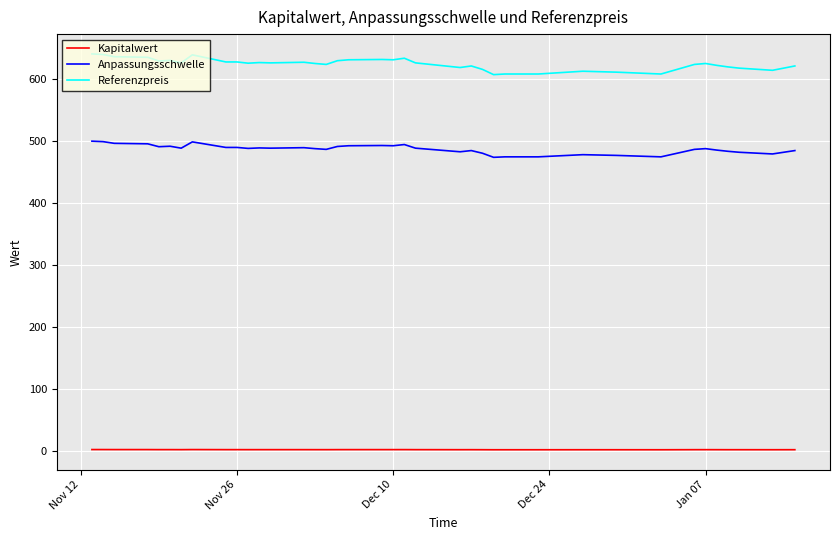

True or false: Kapitalwert and Anpassungsschwelle cross at least once.

False